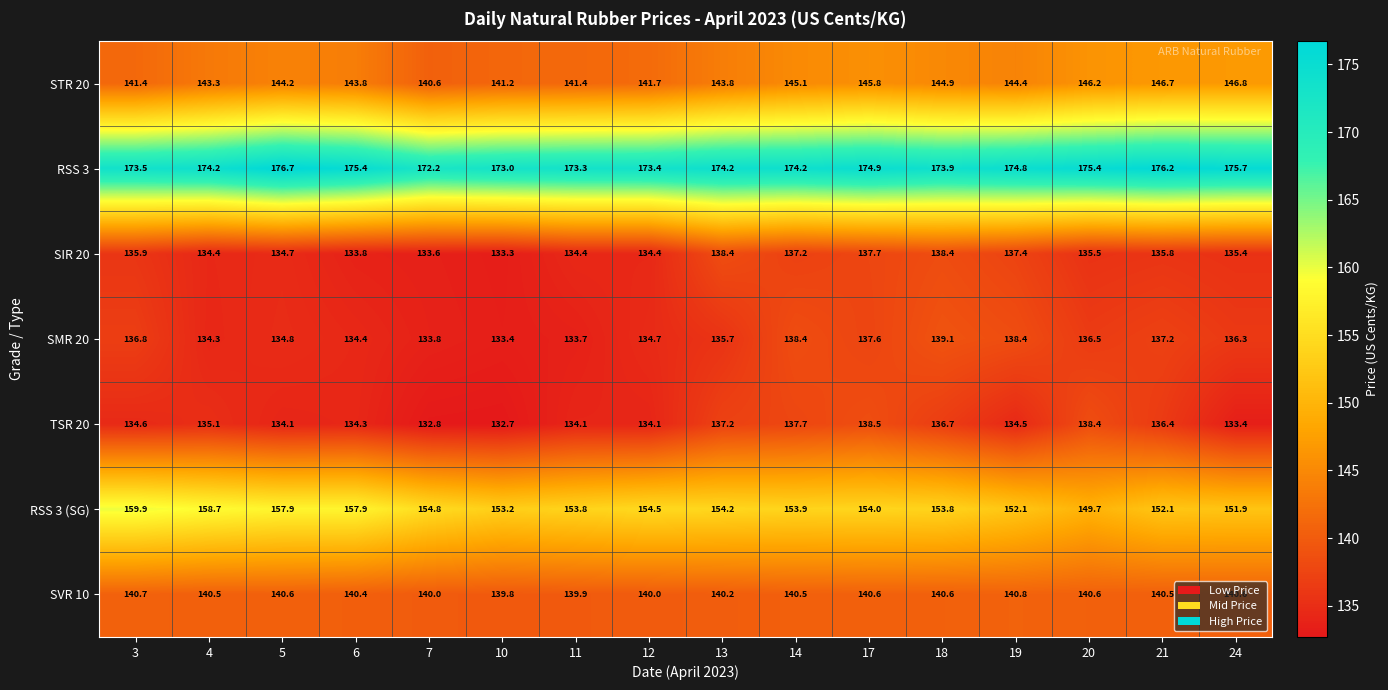

What is the highest value of the SMR 20 series?

139.1